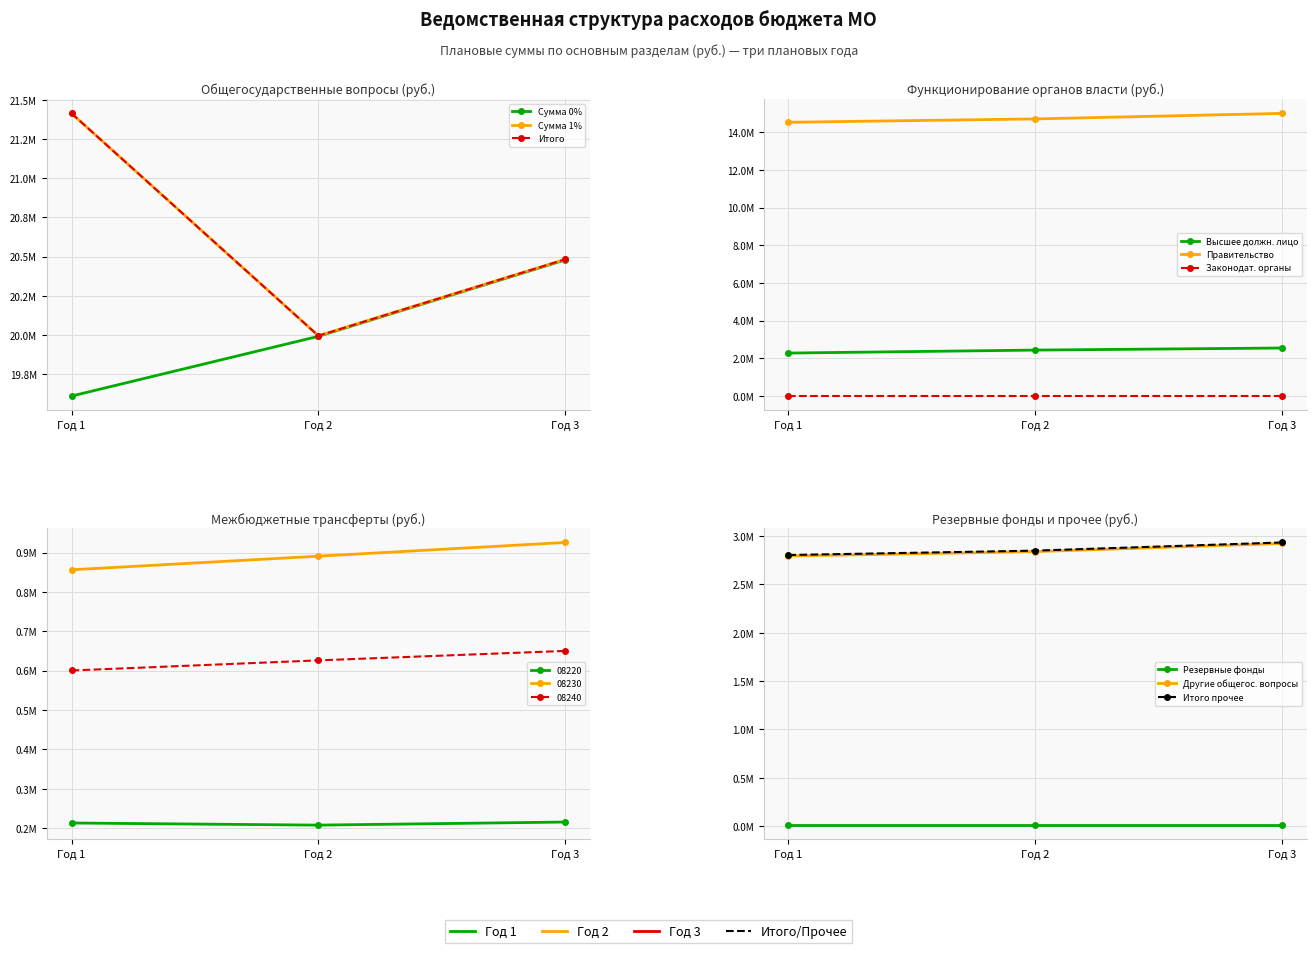

True or false: Итого (год 2) and Сумма (год 2) cross at least once.

False